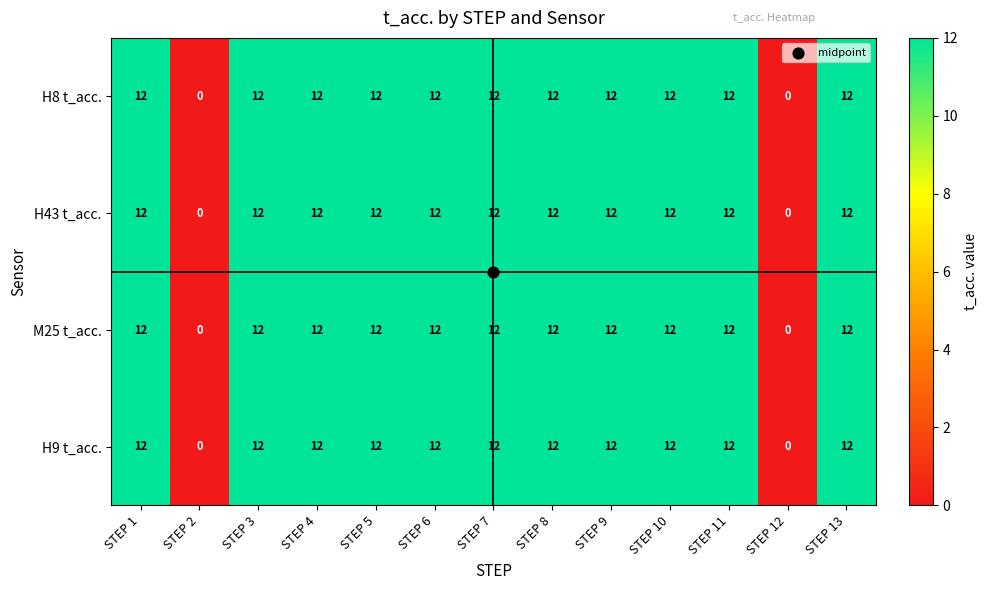

At how many categories does at least one series exceed 4?

11